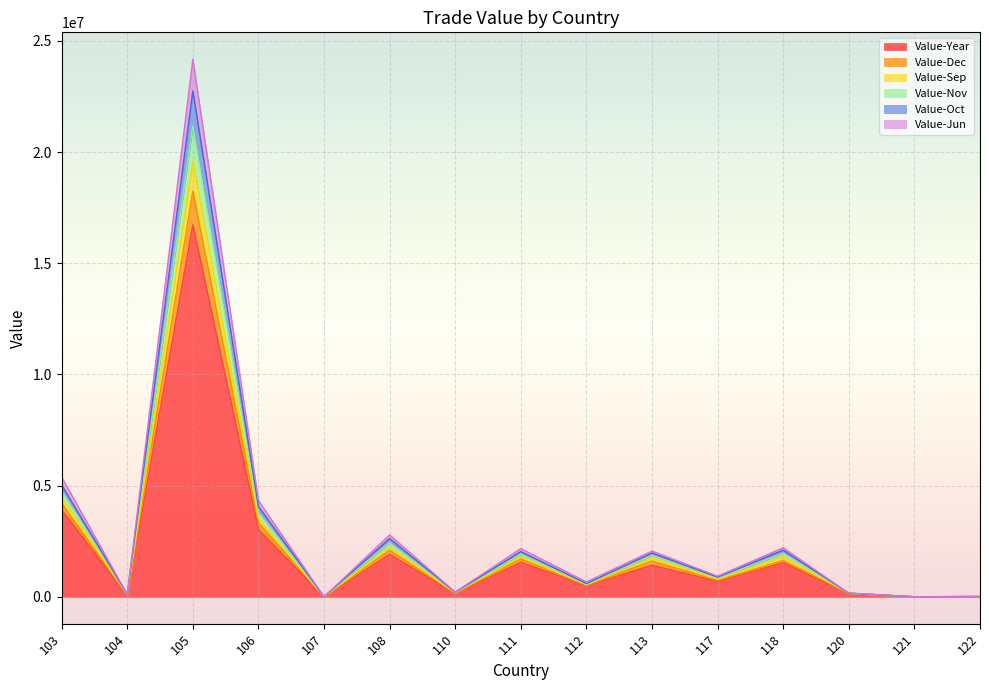

What is the maximum value for Value-Year?

16729911